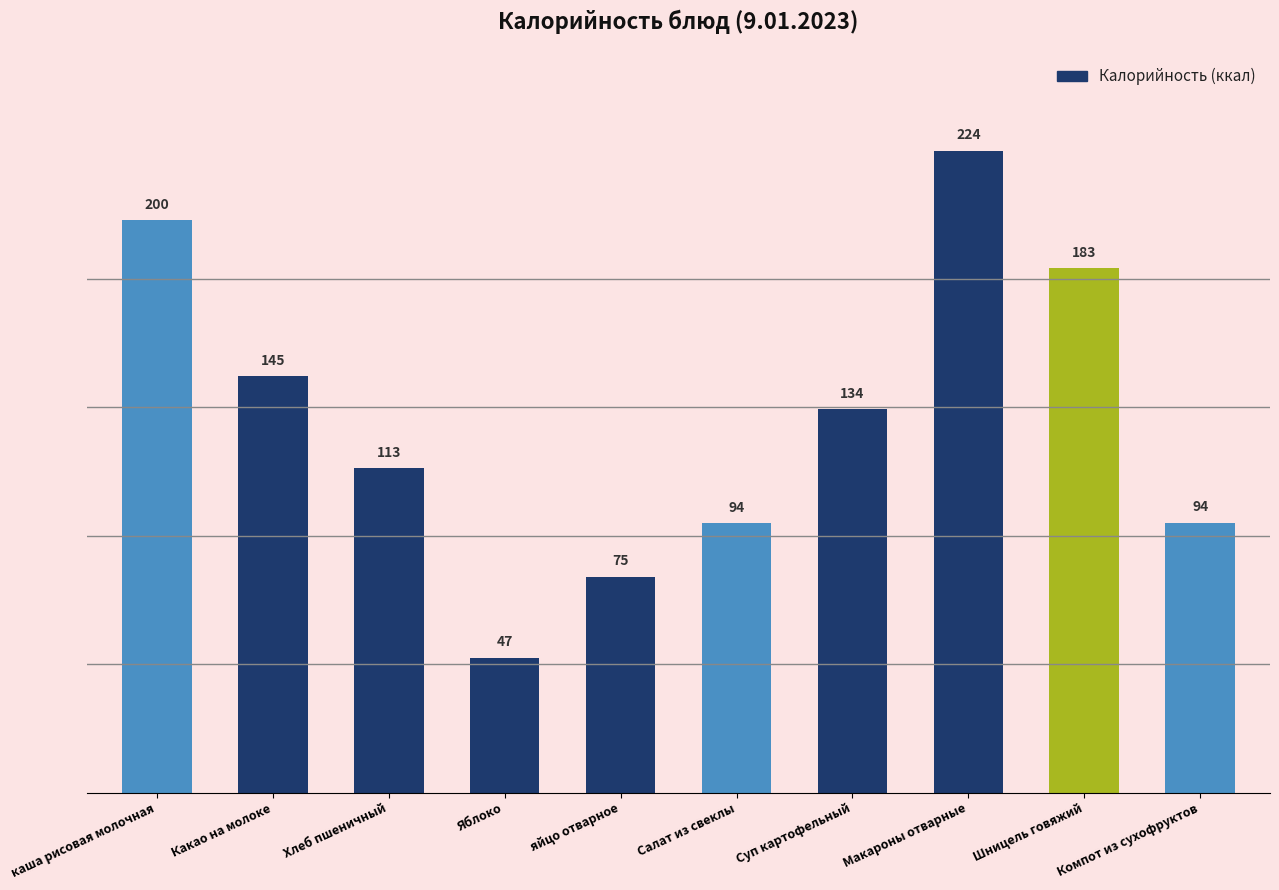

How many data points are above 133?

5